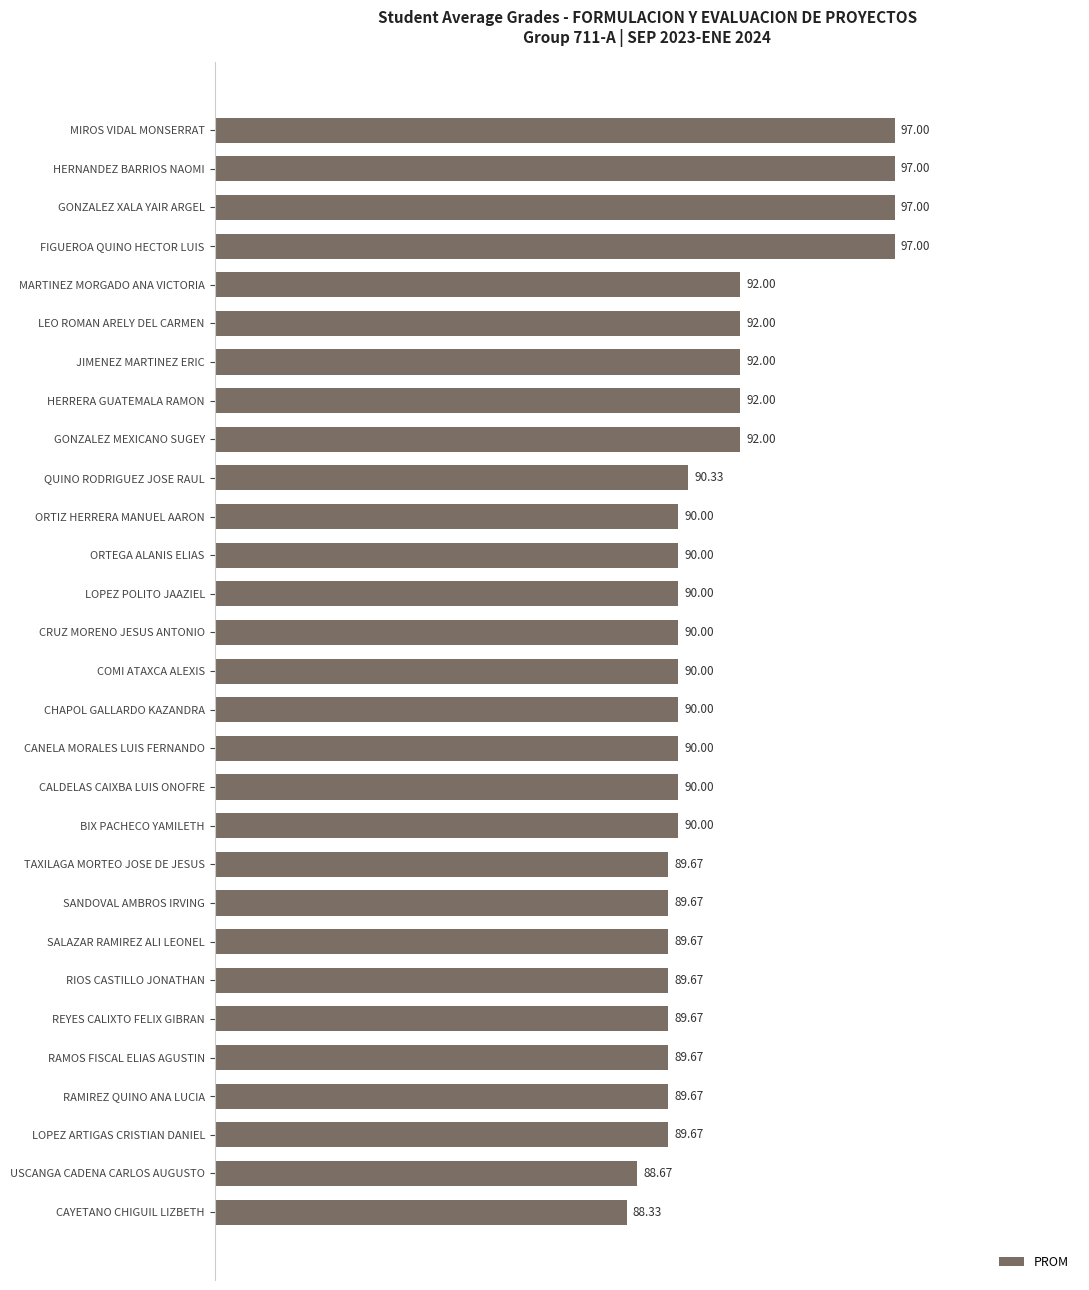

What is the difference between the second highest and minimum values?

8.7